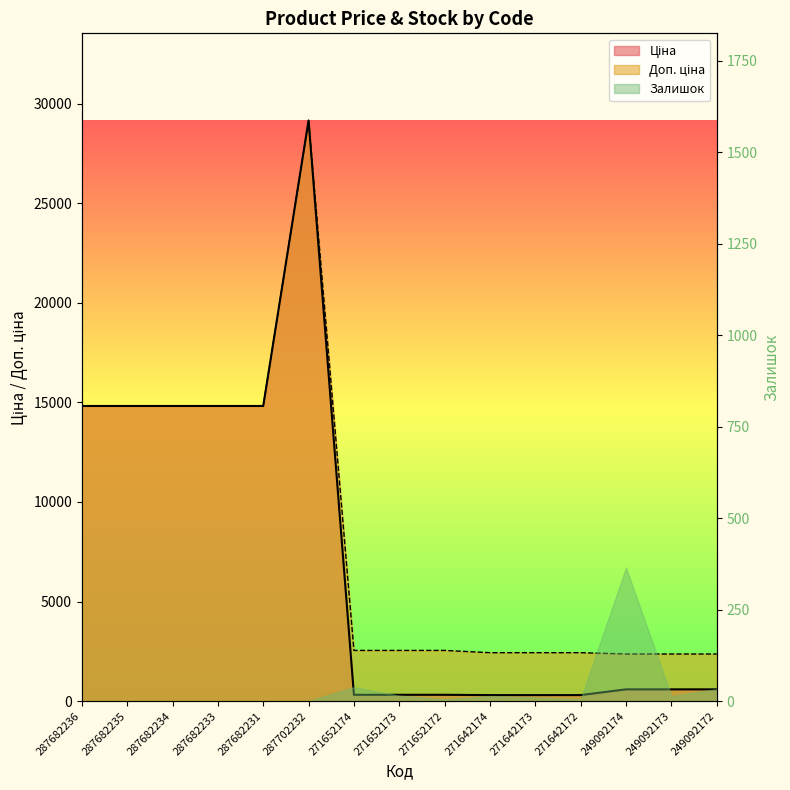

What is the spread (max minus min) of values at 271642174?

2128.7